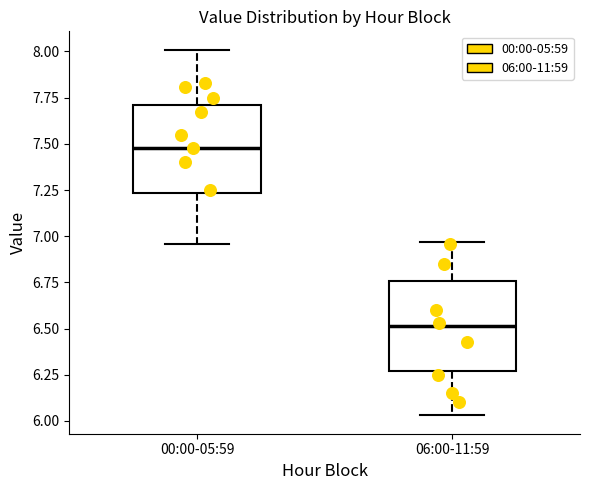

Which box has the lowest median line?

06:00-11:59